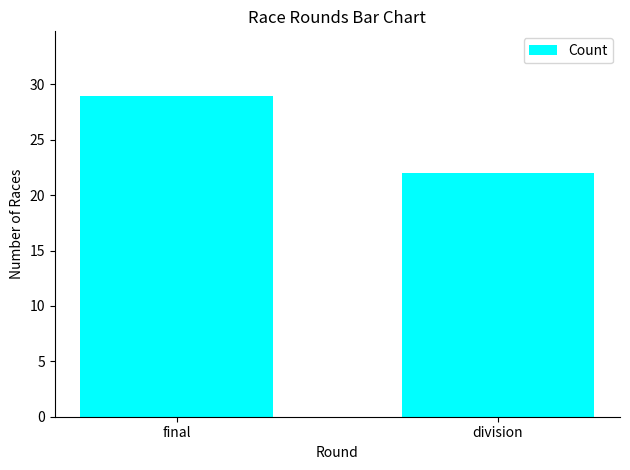

Between final and division, which is larger?

final